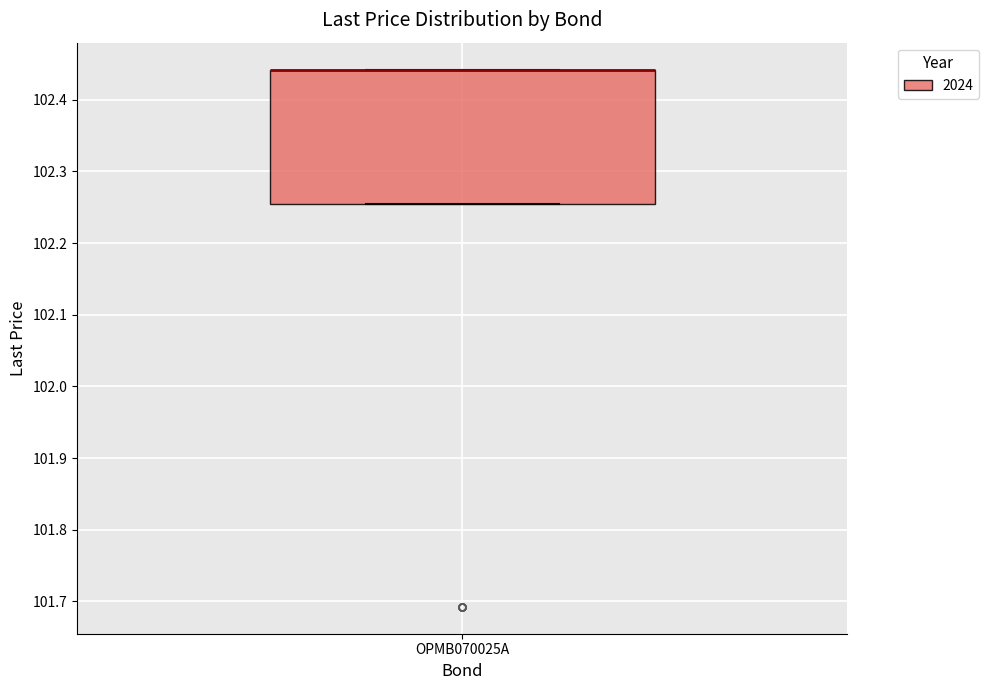

Where is the lower edge of the box for OPMB070025A on the y-axis? The values are not printed on the chart, so give them approximately, as read against the axis.

102.25